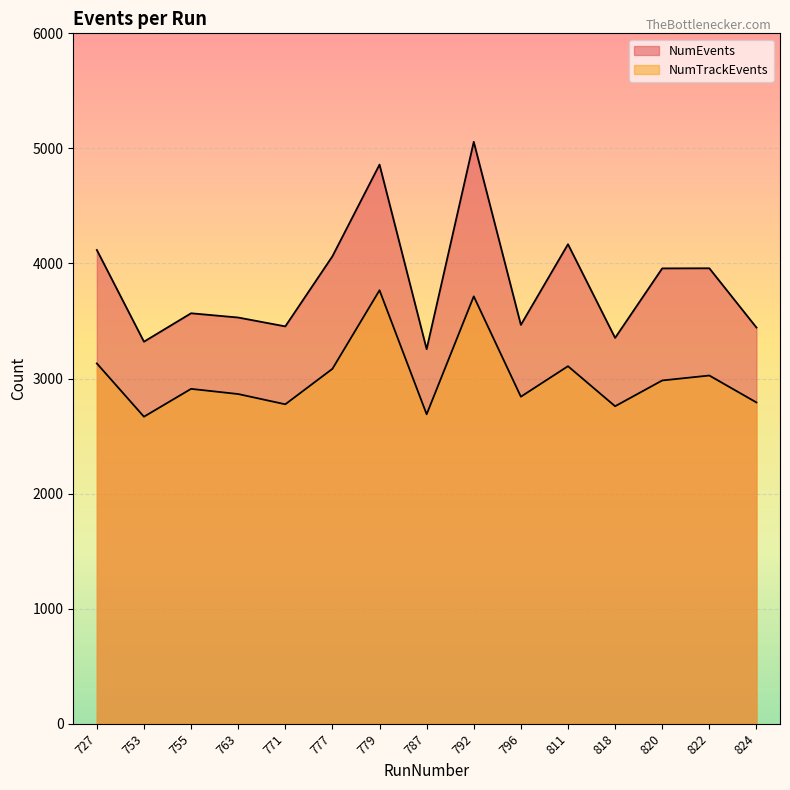

What is the sum of the NumEvents values at 777 and 818?

7415